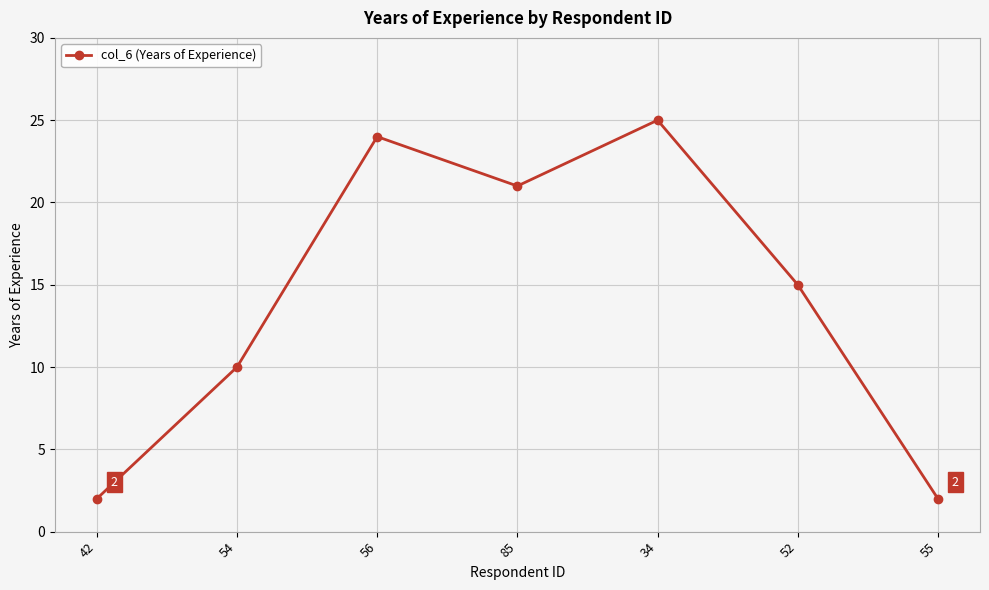

Approximately how many times larger is the value at 55 compared to 56?

0.1